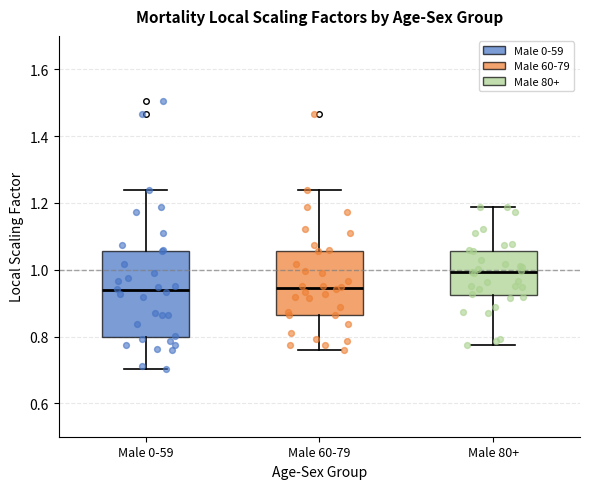

Which box is the tallest, from its lower edge to its upper edge?

Male 0-59